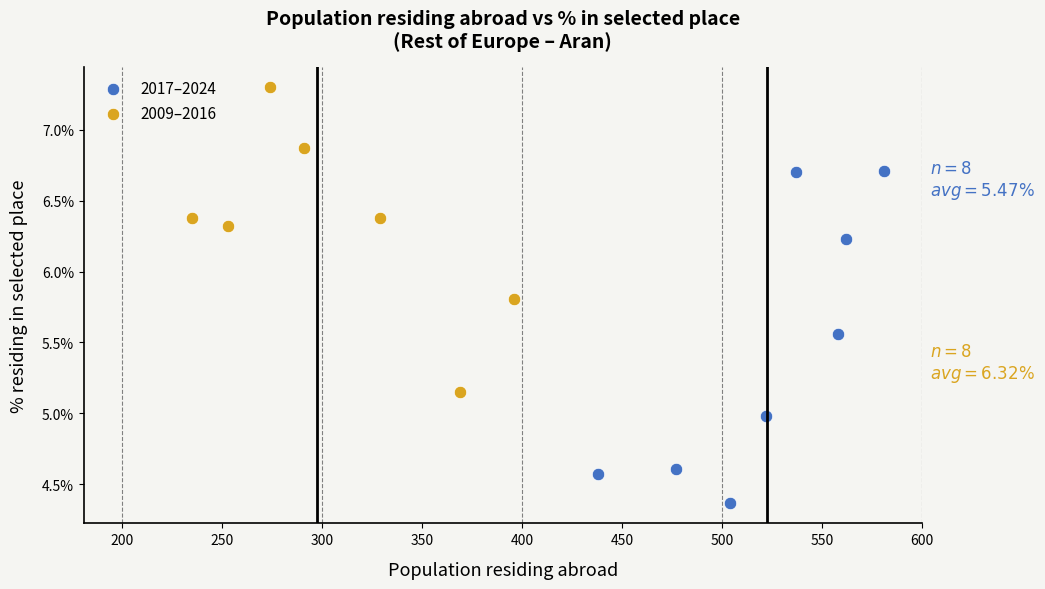

Which series reaches the minimum Y coordinate?

2017–2024